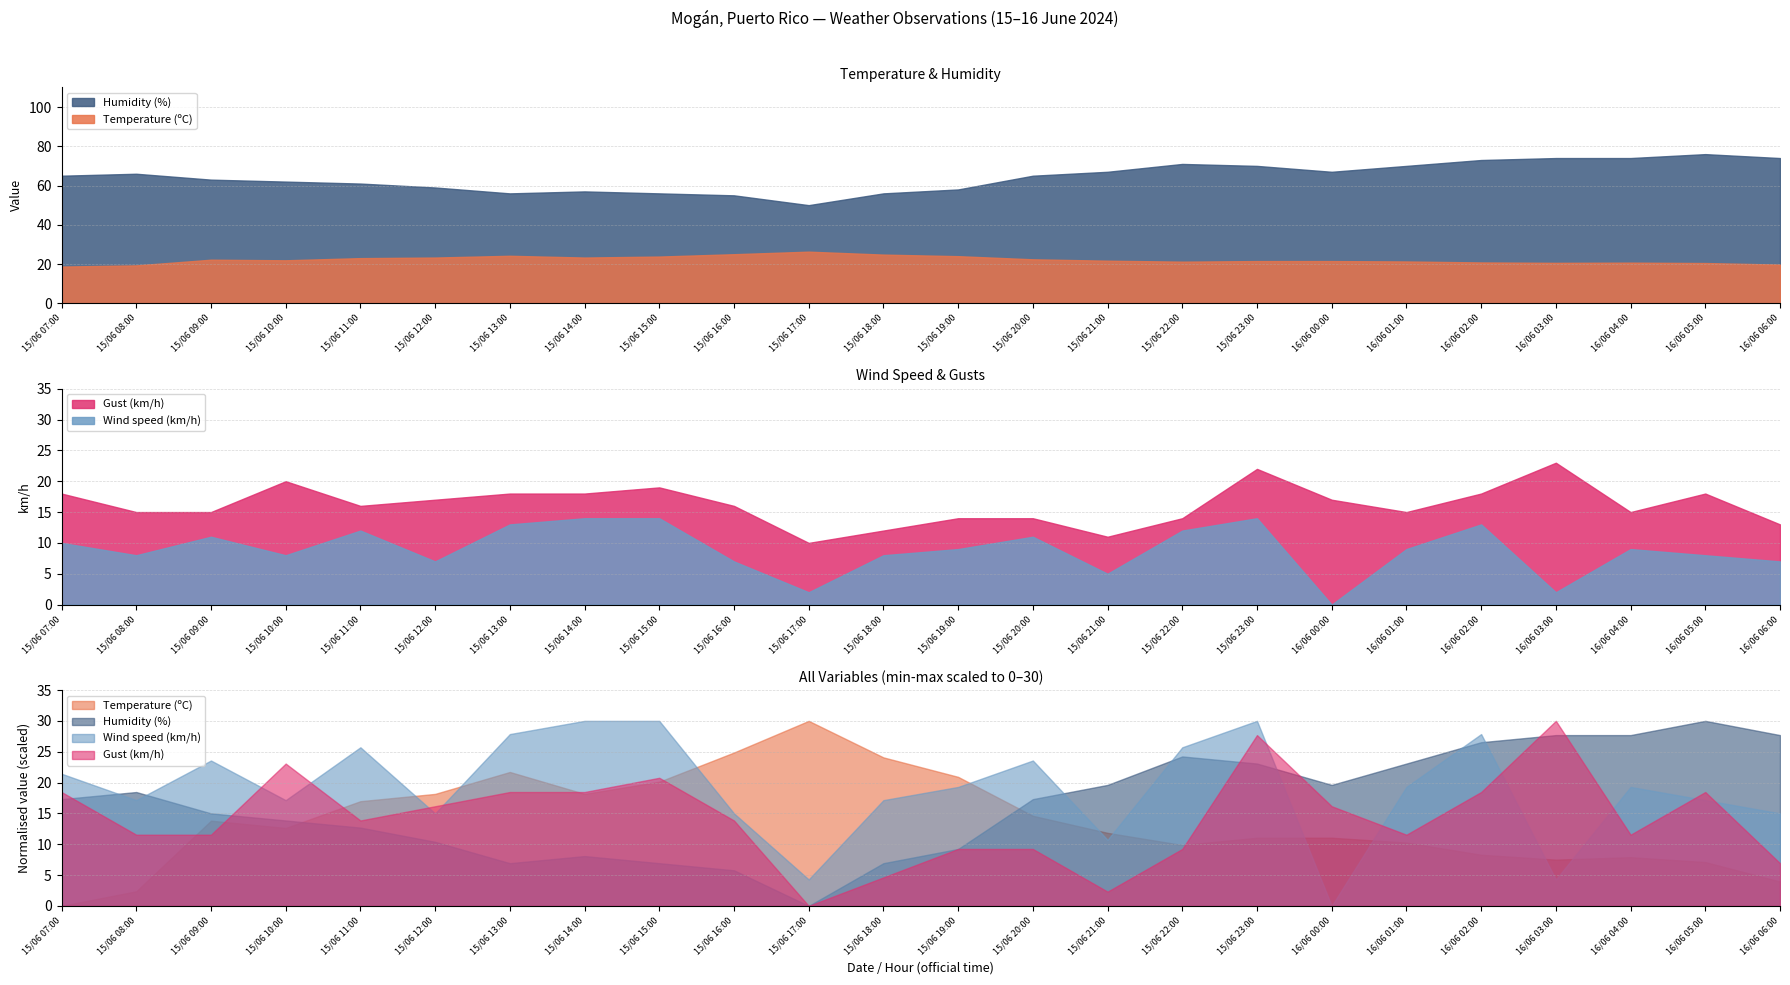

What position from the left is 16/06 05:00?

23